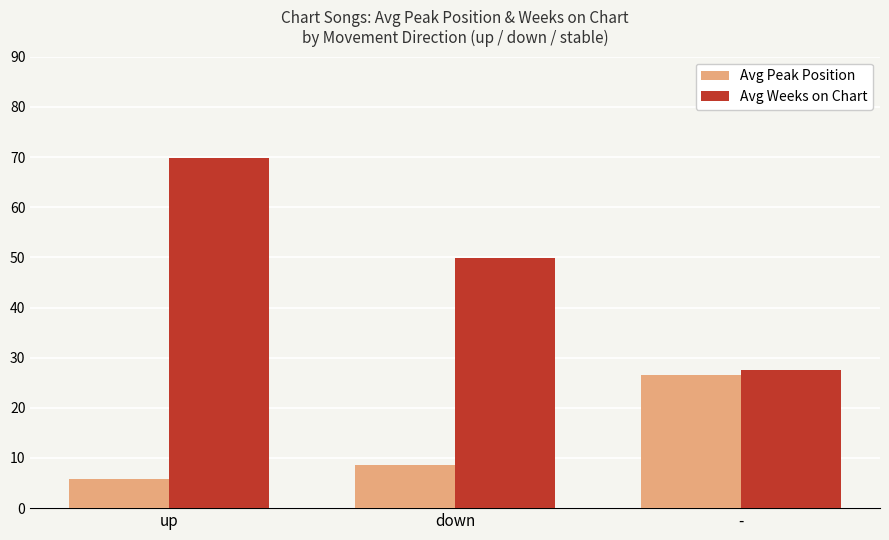

Between down and -, which series saw the biggest shift?

Avg Weeks on Chart